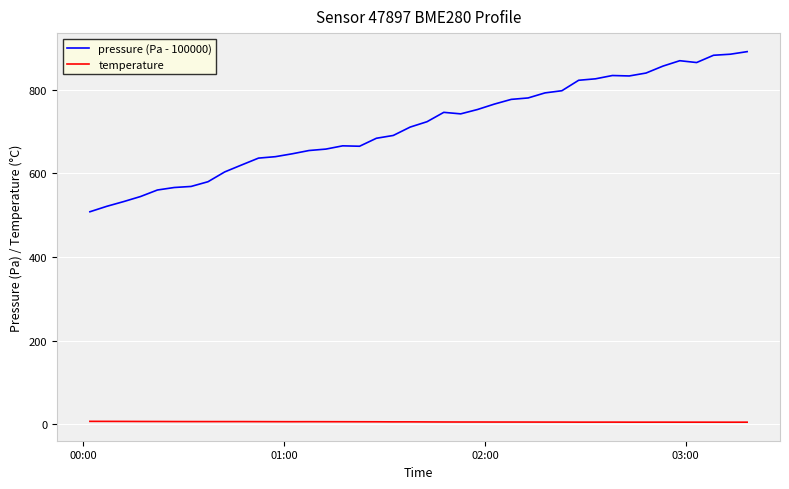

Rank the series by their maximum value, from highest to lowest.

pressure (Pa - 100000), temperature